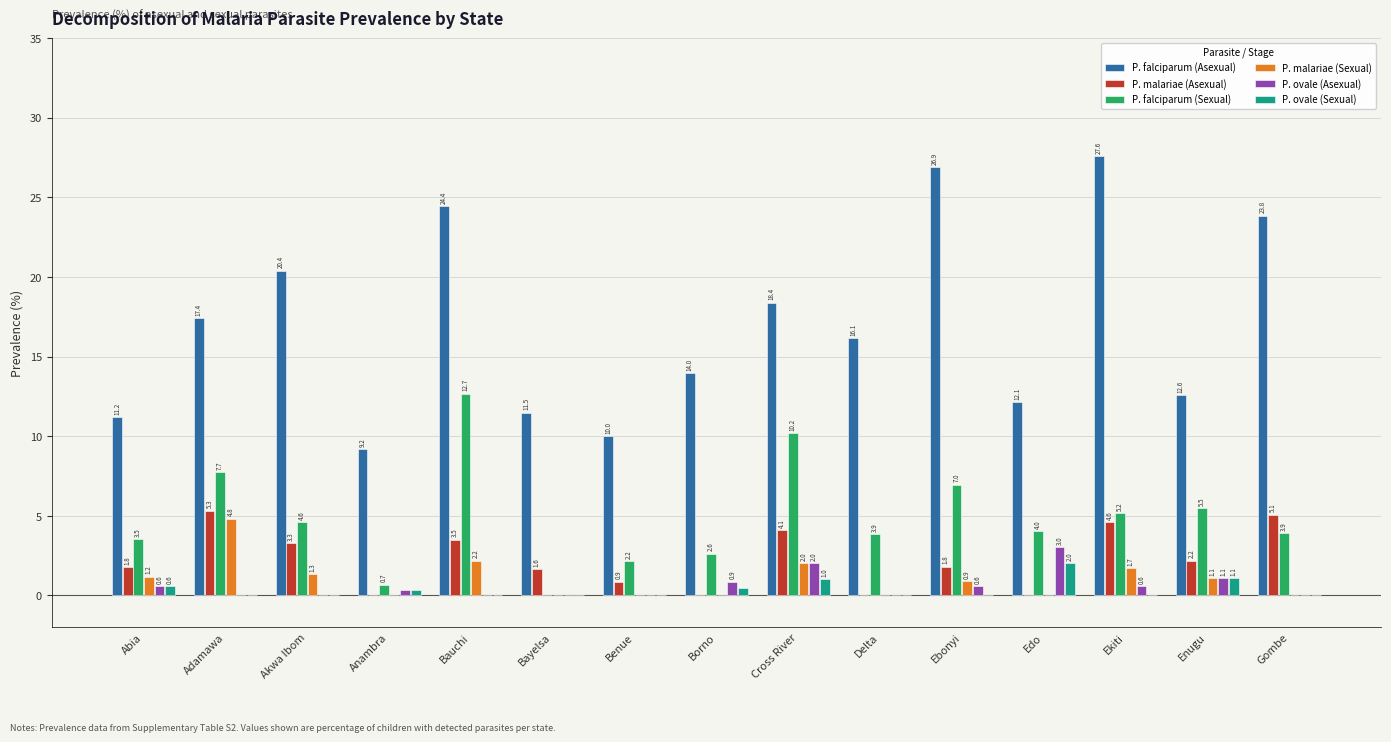

The P. ovale (Asexual) series shows 0.0 at Gombe. True or false?

True